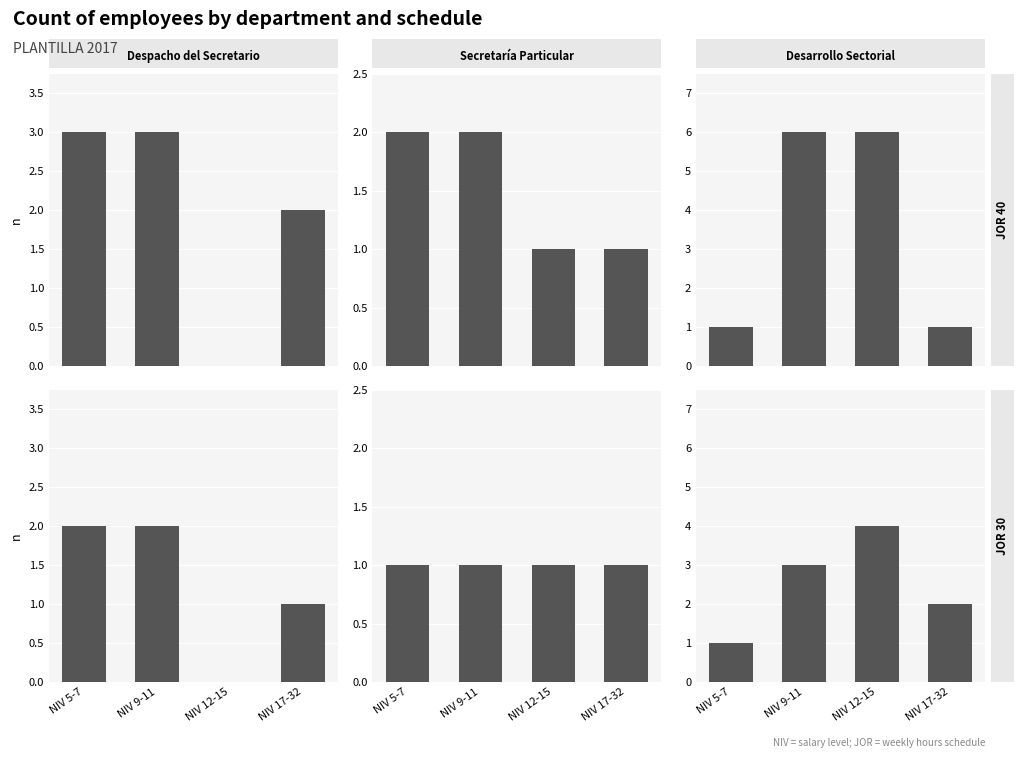

Rank the categories by DESARROLLO SECTORIAL value from highest to lowest.

NIV 12-15, NIV 9-11, NIV 17-32, NIV 5-7